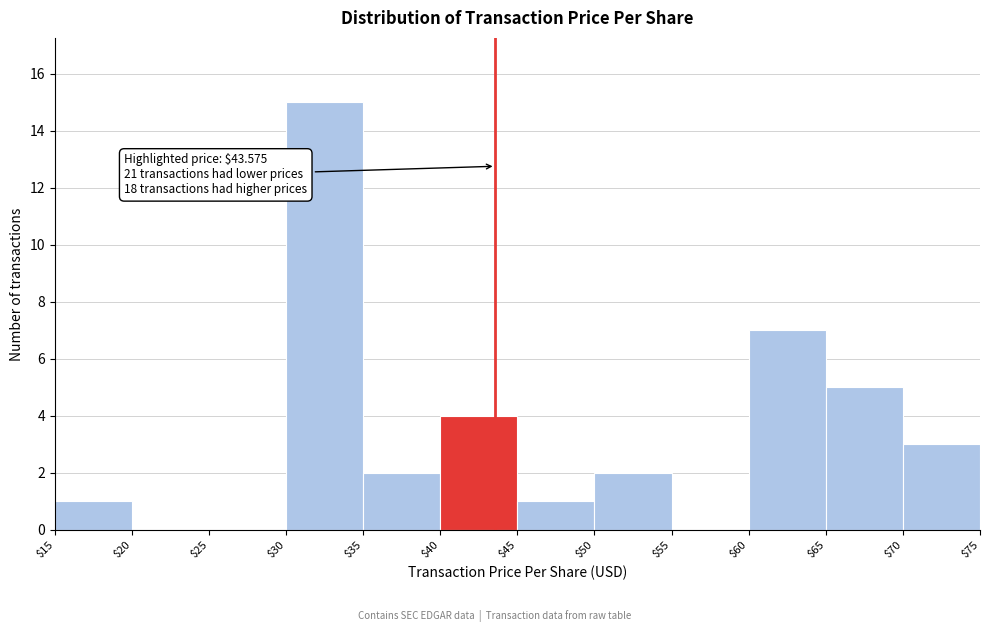

Which range on the x-axis has the tallest bar?

$30 to $35